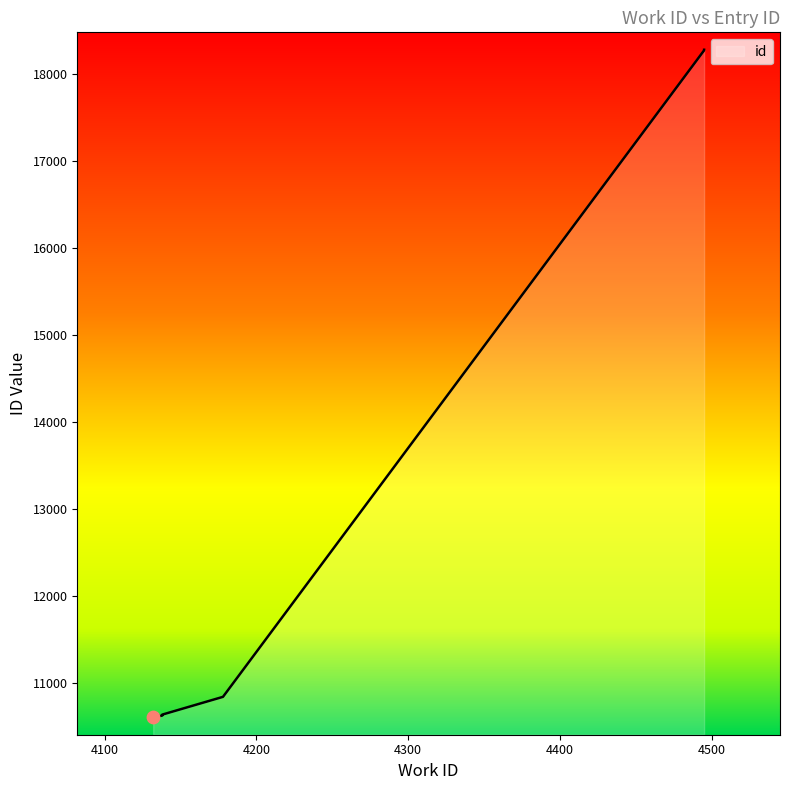

Which has a higher value, 4138 or 4132?

4138